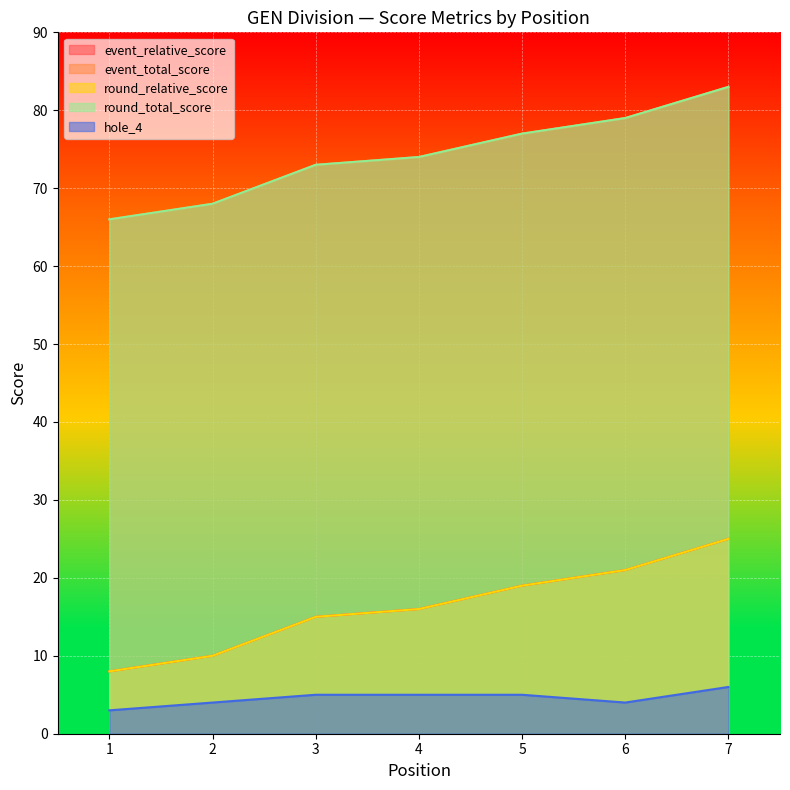

How many lines are shown in the chart?

5